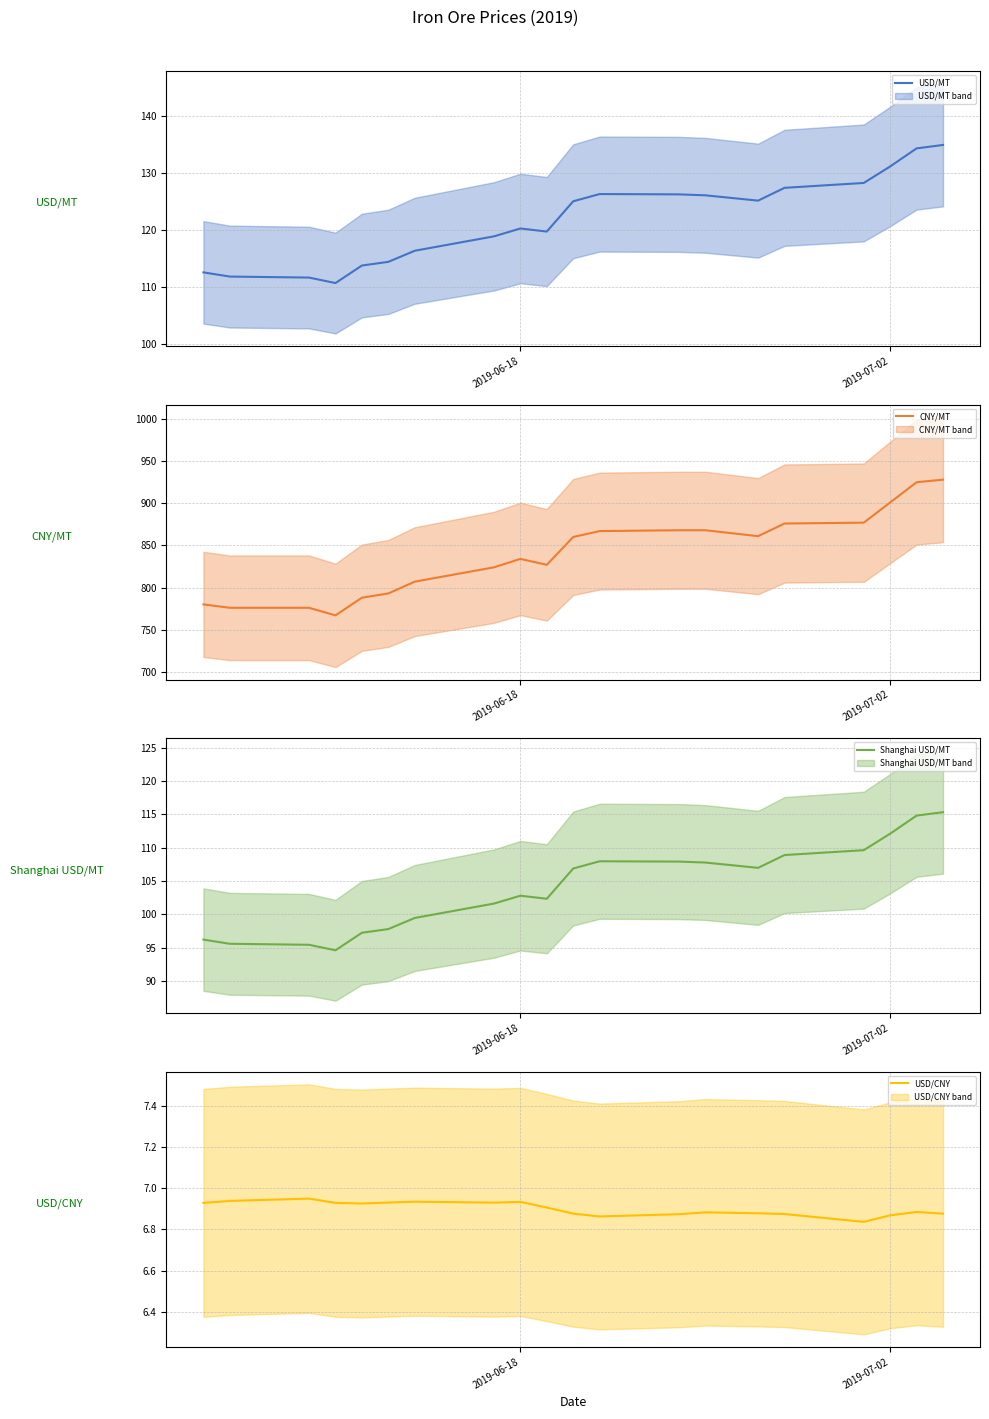

True or false: USD/MT has a value of 68.3 at 2019-07-02.

False